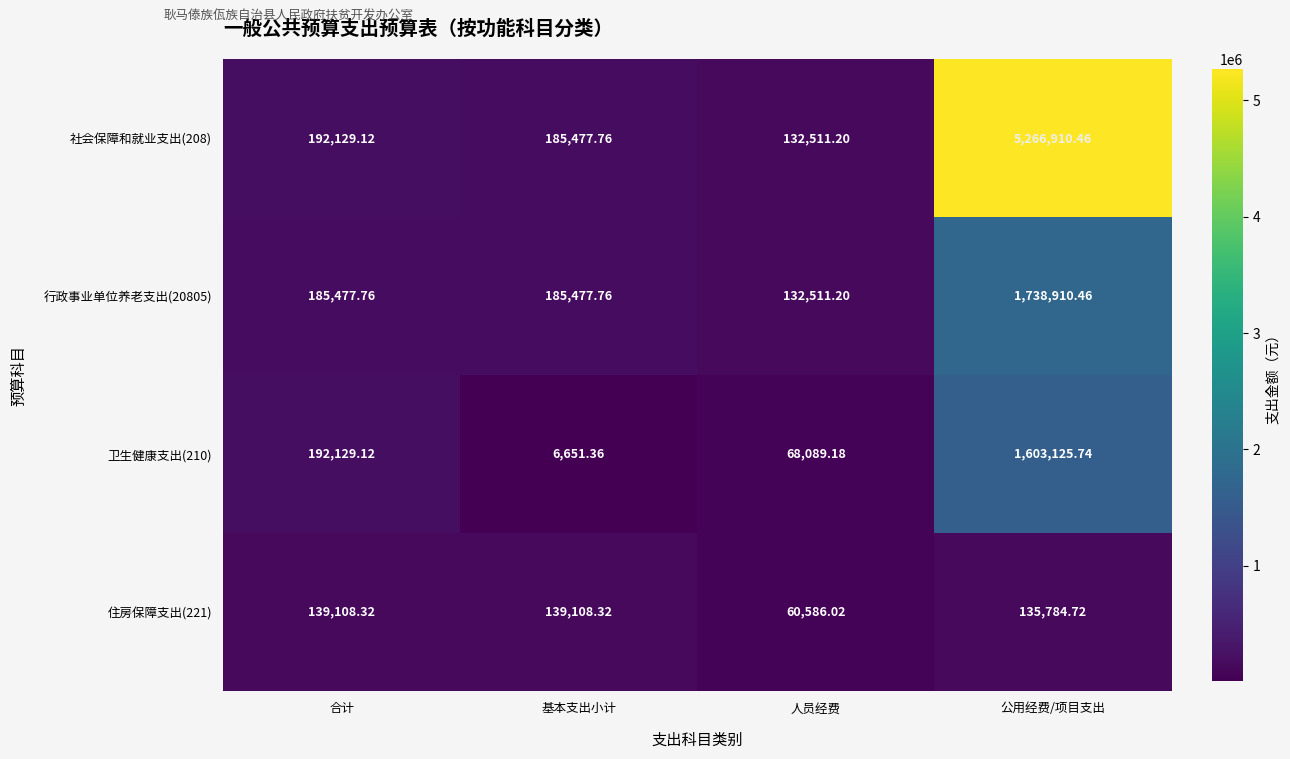

Rank the series by their maximum value, from lowest to highest.

住房保障支出(221), 卫生健康支出(210), 行政事业单位养老支出(20805), 社会保障和就业支出(208)